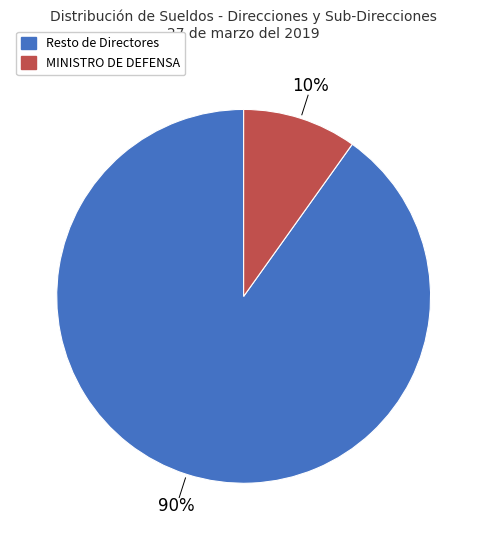

Is there a majority slice in this chart?

Yes